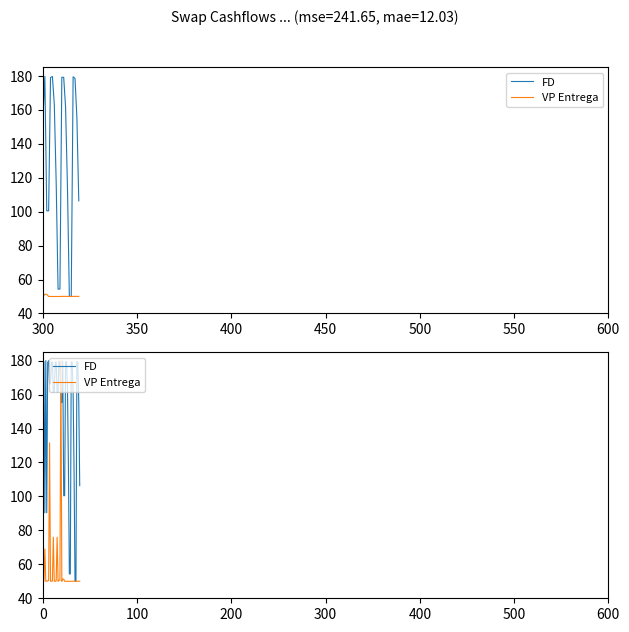

Rank the series by their average value, from highest to lowest.

FD, VP Entrega